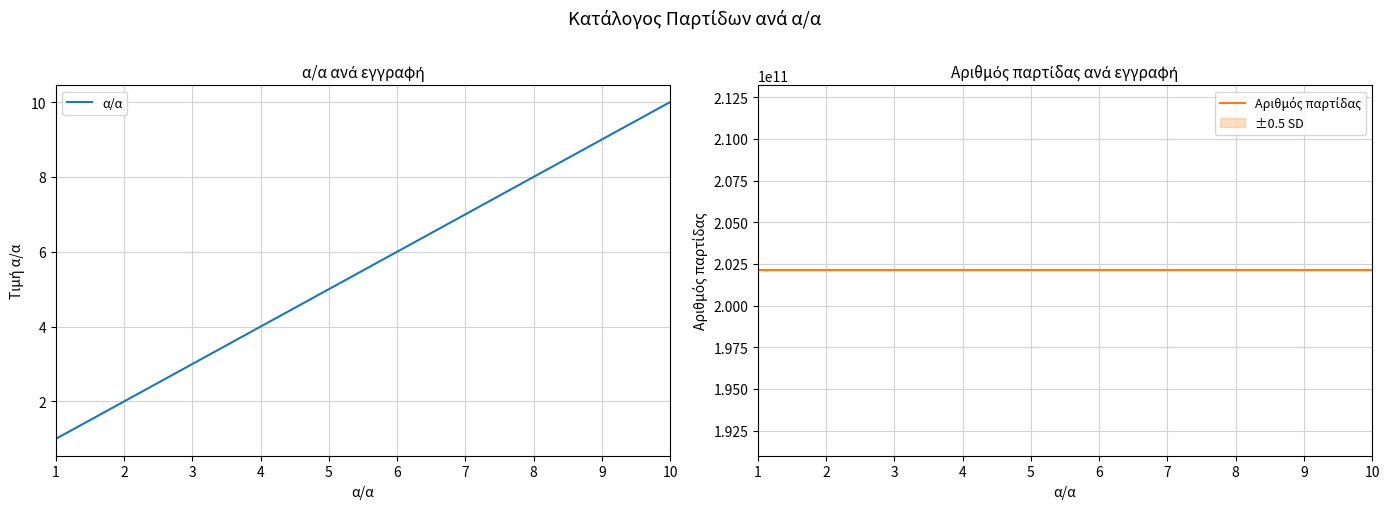

The Αριθμός παρτίδας series shows 272802723985 at 5. True or false?

False